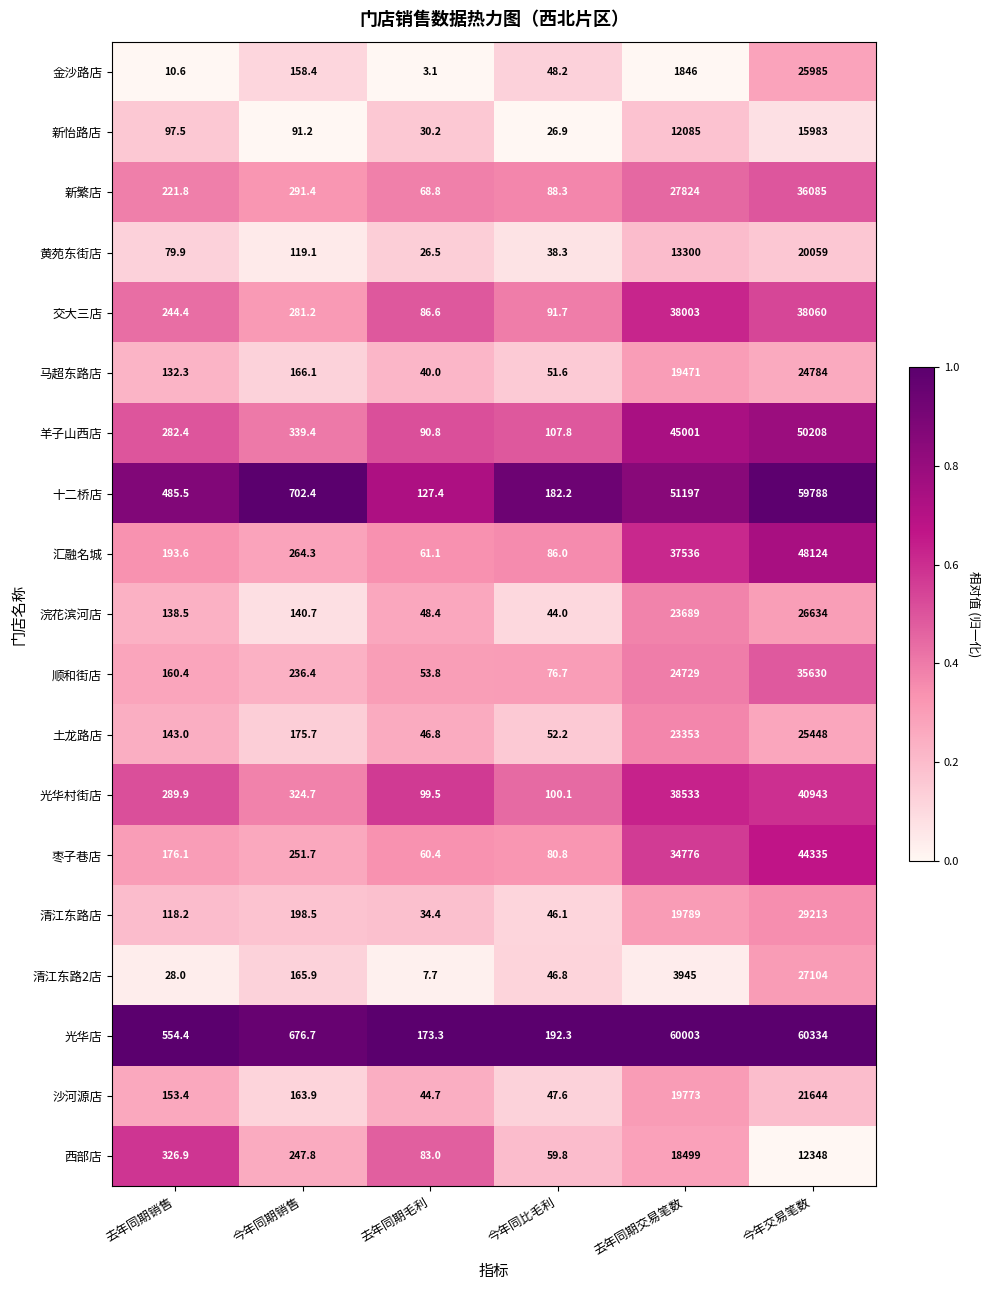

Read the 金沙路店 value at 去年同期毛利.

3.1